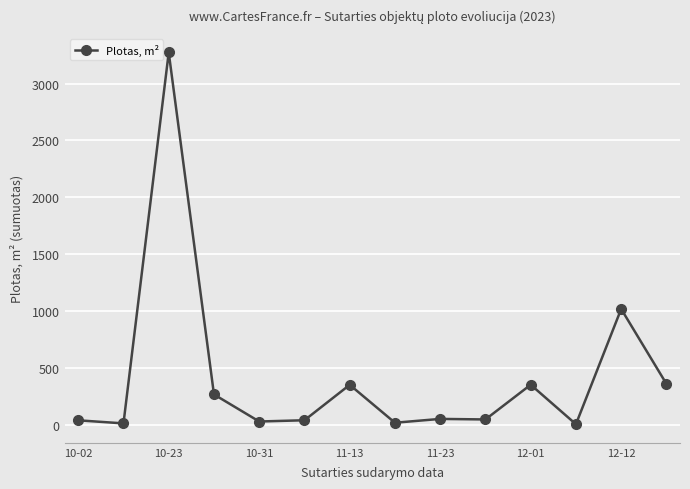

What is the average value?

419.3